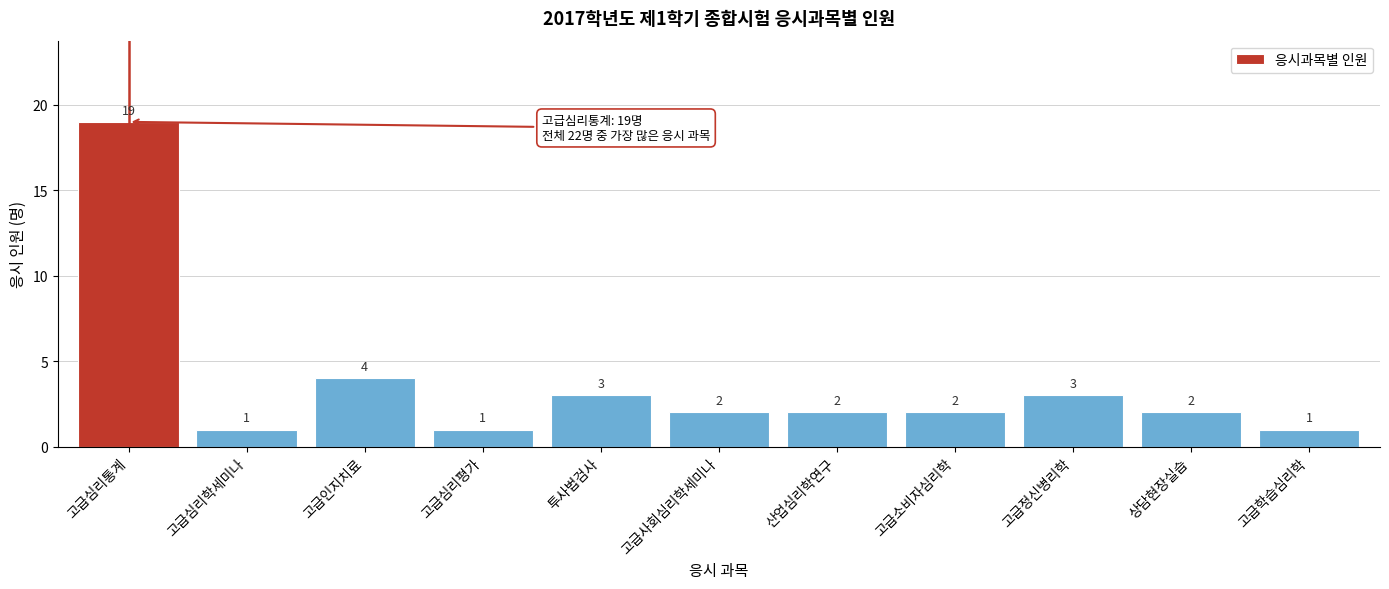

Reading left to right, extract all data points from this chart.

고급심리통계=19	고급심리학세미나=1	고급인지치료=4	고급심리평가=1	투사법검사=3	고급사회심리학세미나=2	산업심리학연구=2	고급소비자심리학=2	고급정신병리학=3	상담현장실습=2	고급학습심리학=1